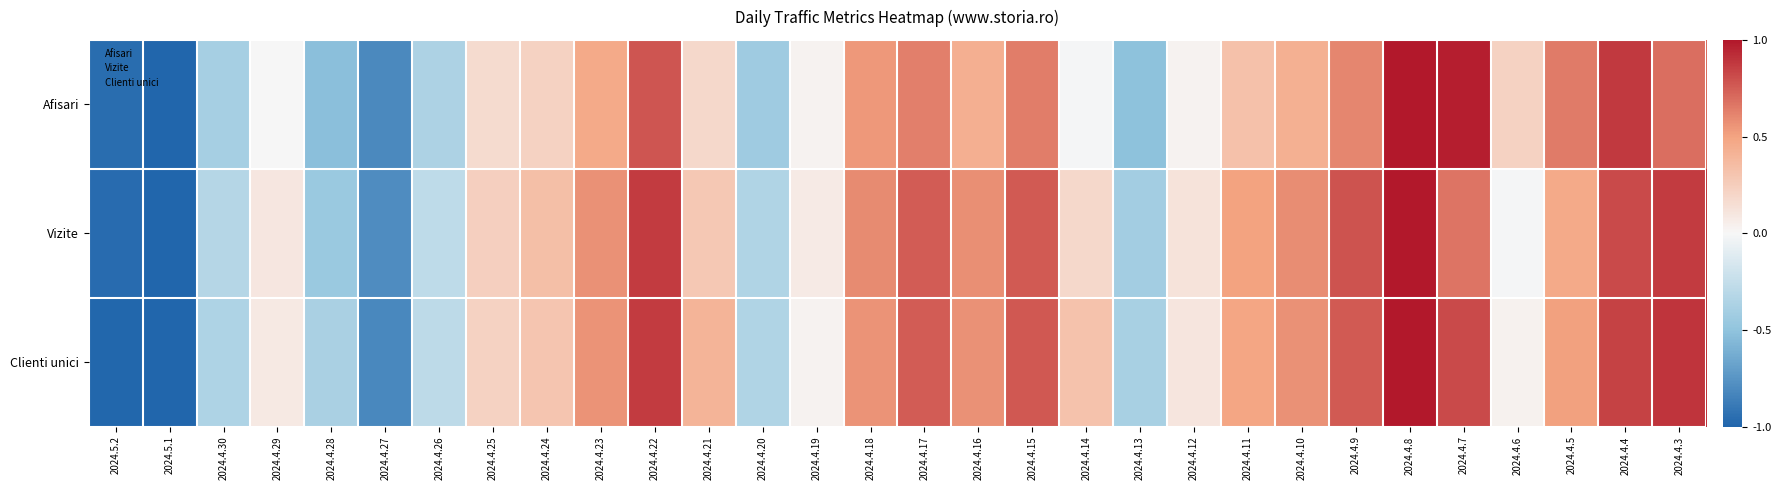

Which series has the widest spread of values?

Afisari